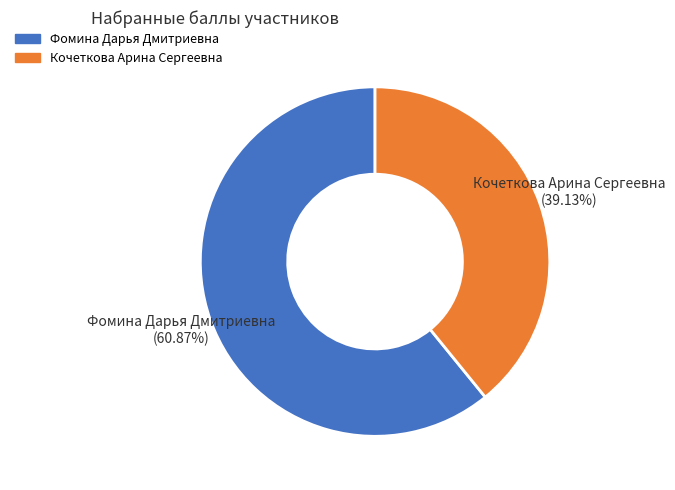

What percentage is the Фомина Дарья Дмитриевна slice, to the nearest percent?

61%